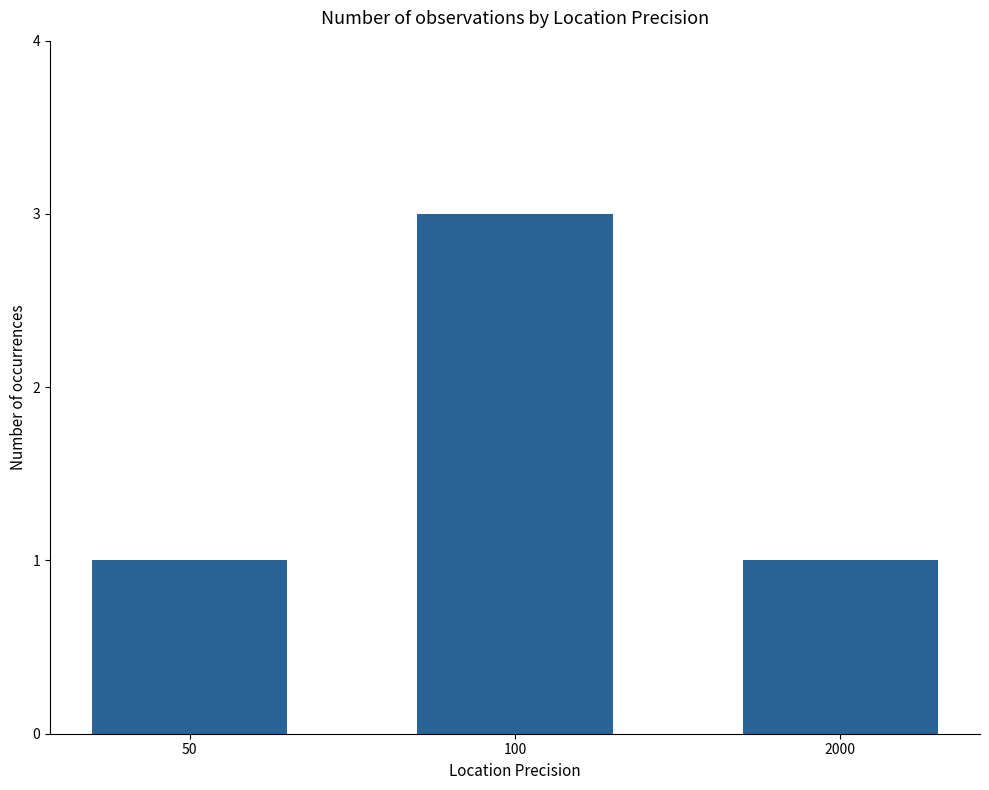

True or false: the data shows 0 at 2000.

False